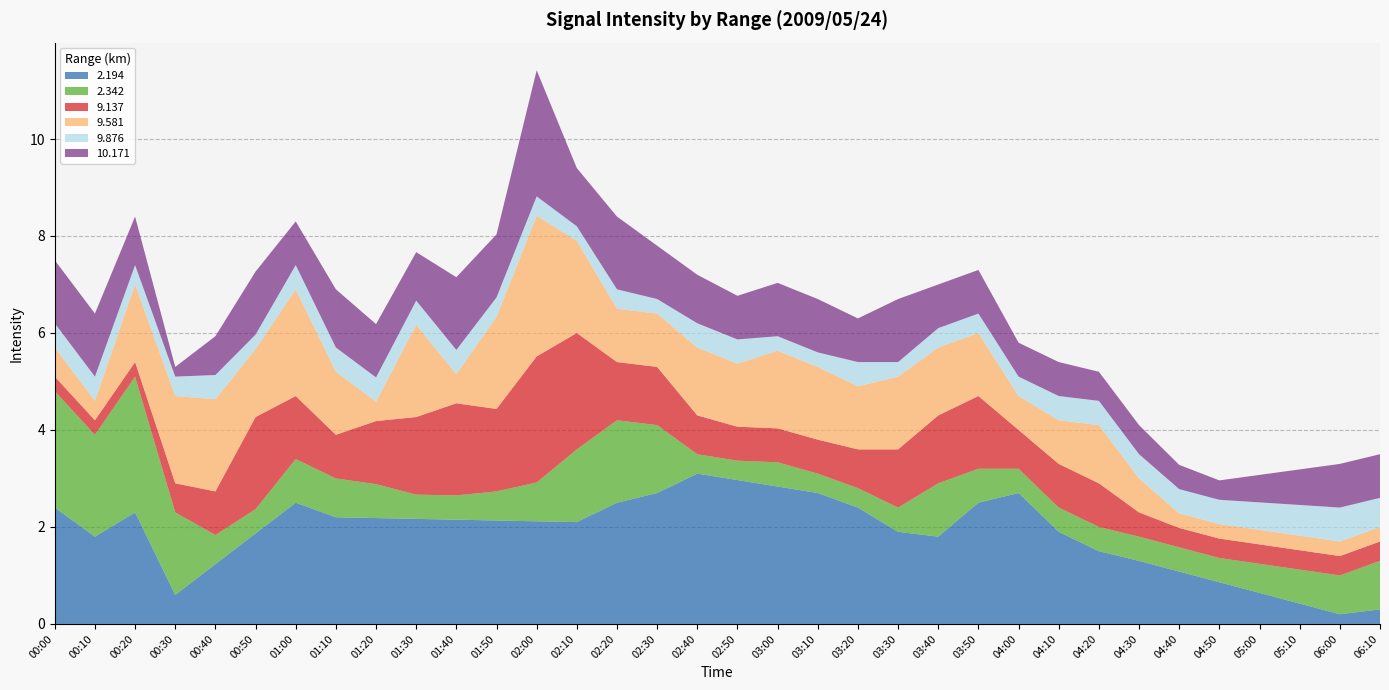

True or false: 2.194 has a value of 3.6 at 01:50.

False